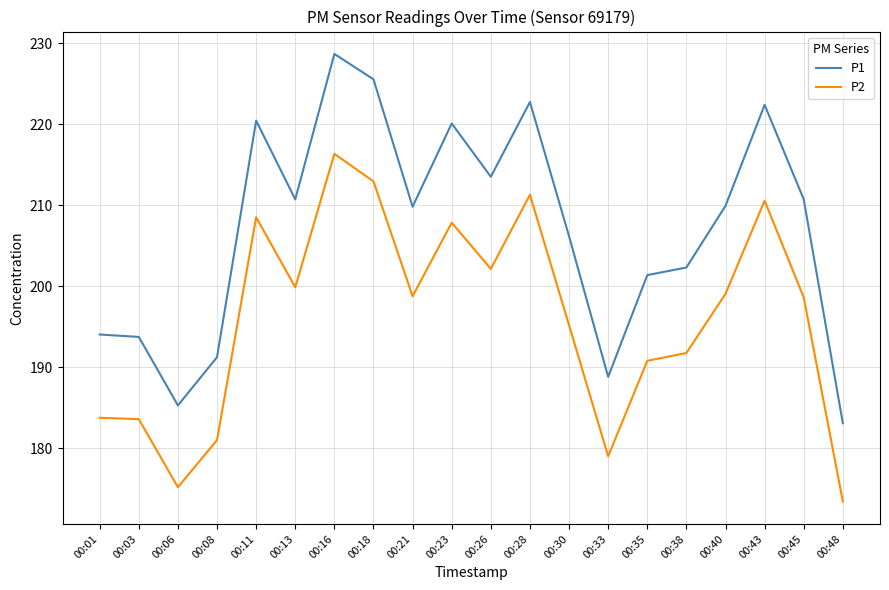

True or false: P1 has a value of 209.8 at 00:21.

True